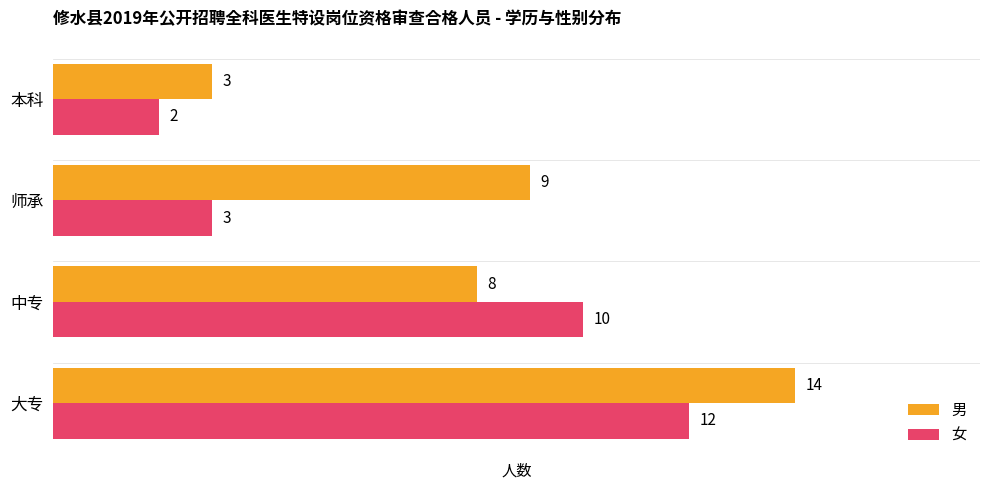

At which label is 女 closest to 7?

中专